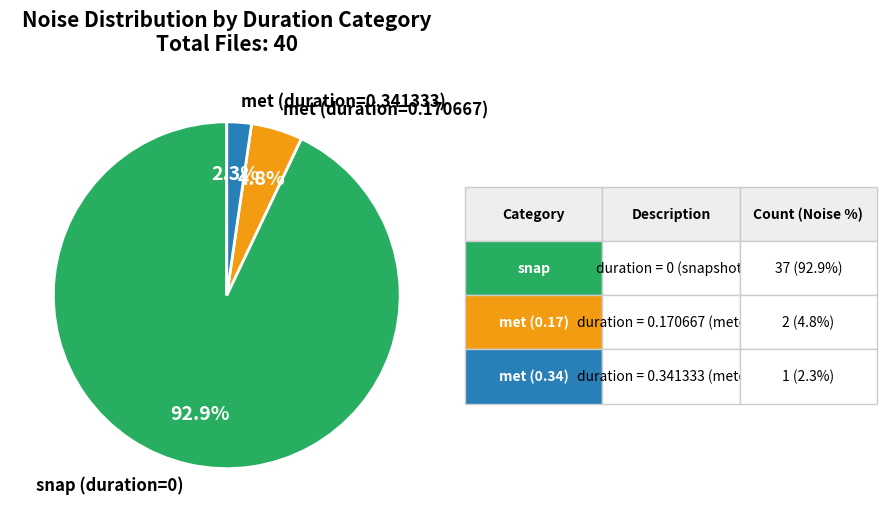

Do met (duration=0.170667) and met (duration=0.341333) together represent more than half of the pie?

No